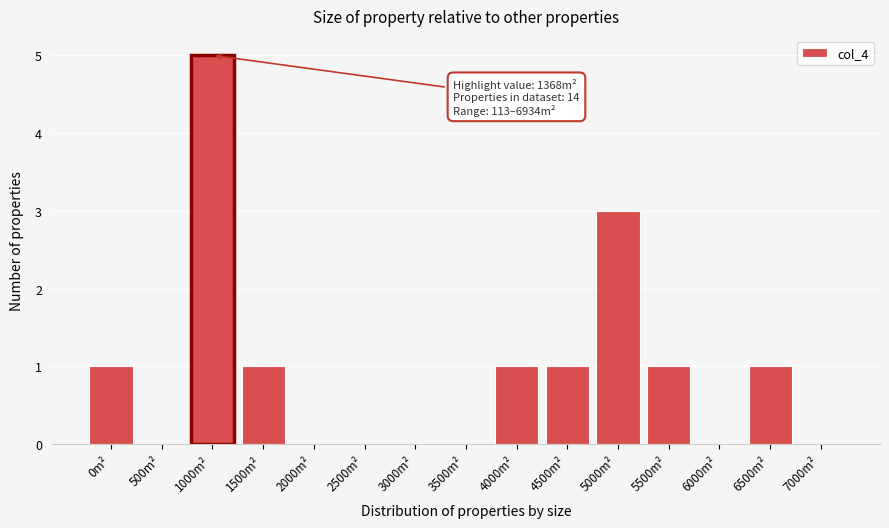

Reading right to left, transcribe all the data shown in this chart.

7000m²=0	6500m²=1	6000m²=0	5500m²=1	5000m²=3	4500m²=1	4000m²=1	3500m²=0	3000m²=0	2500m²=0	2000m²=0	1500m²=1	1000m²=5	500m²=0	0m²=1